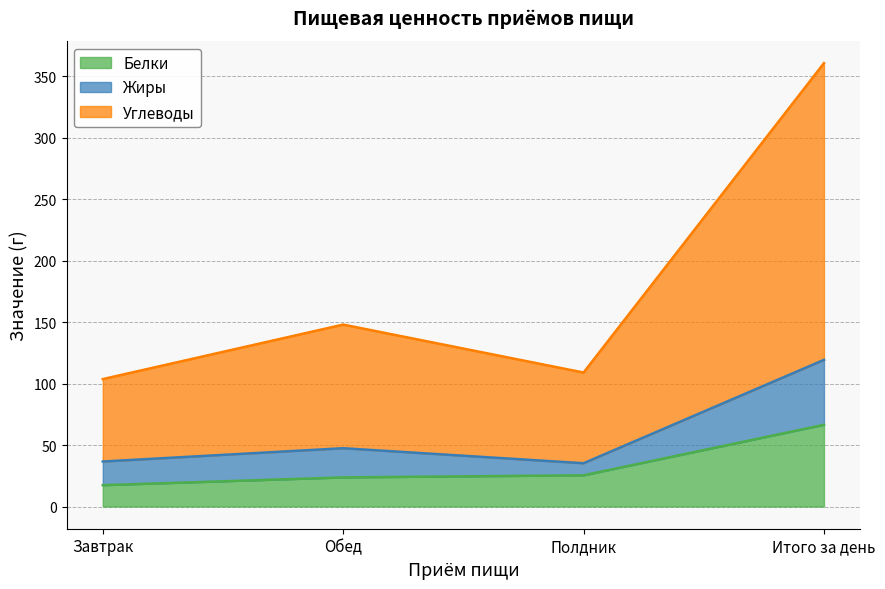

What is the difference between the Белки values at Завтрак and Итого за день?

49.1